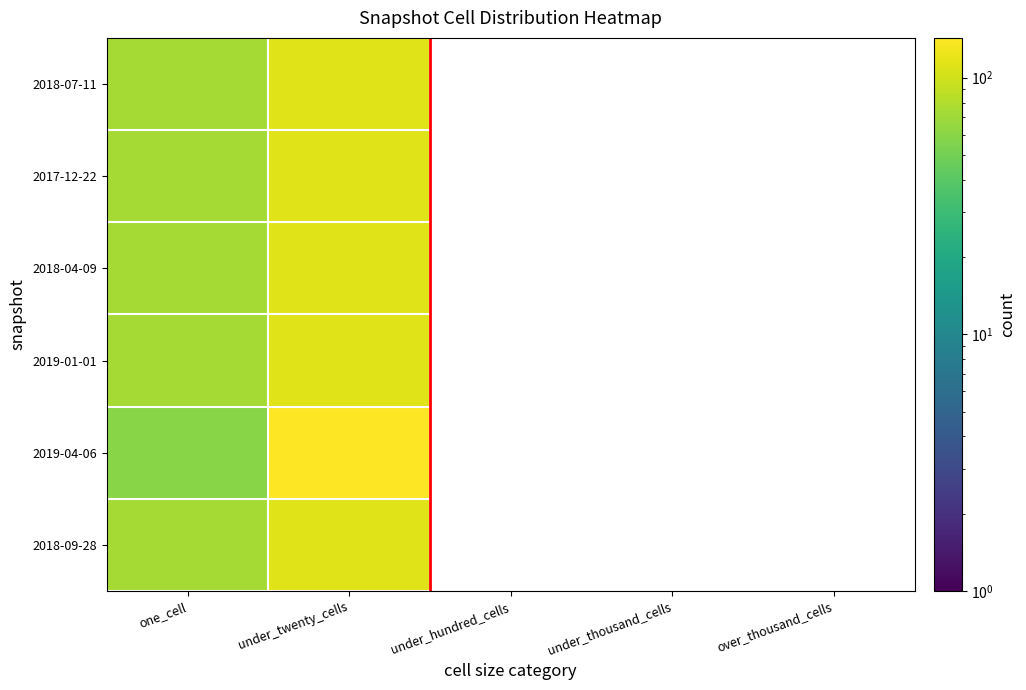

Which series has the widest spread of values?

2019-04-06